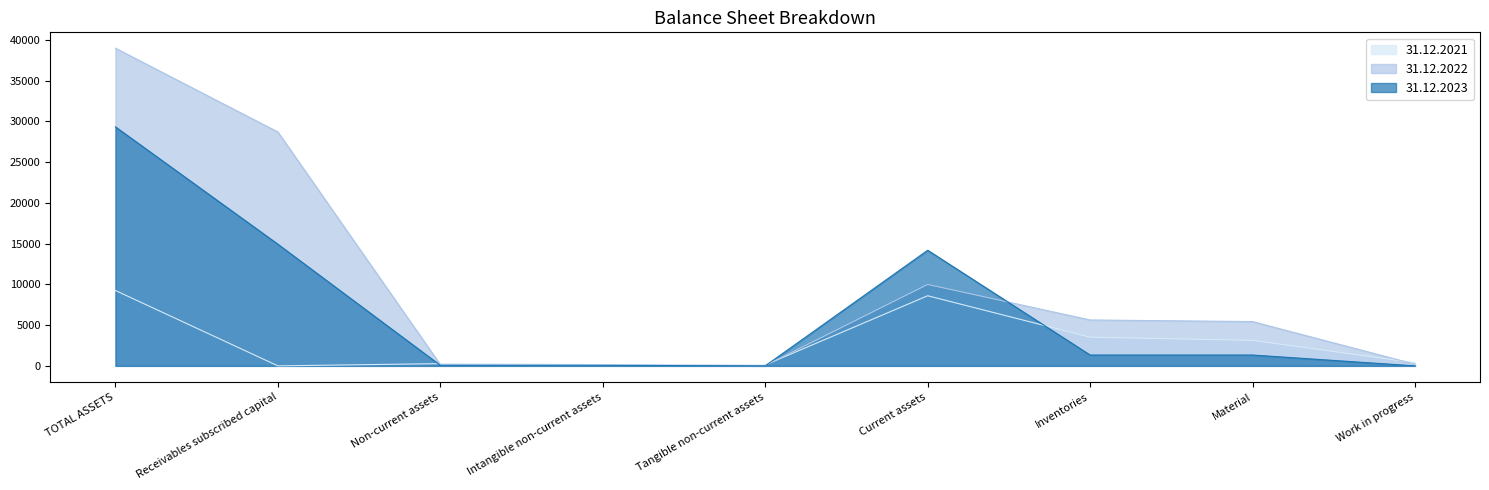

Count the number of data series in this chart.

3